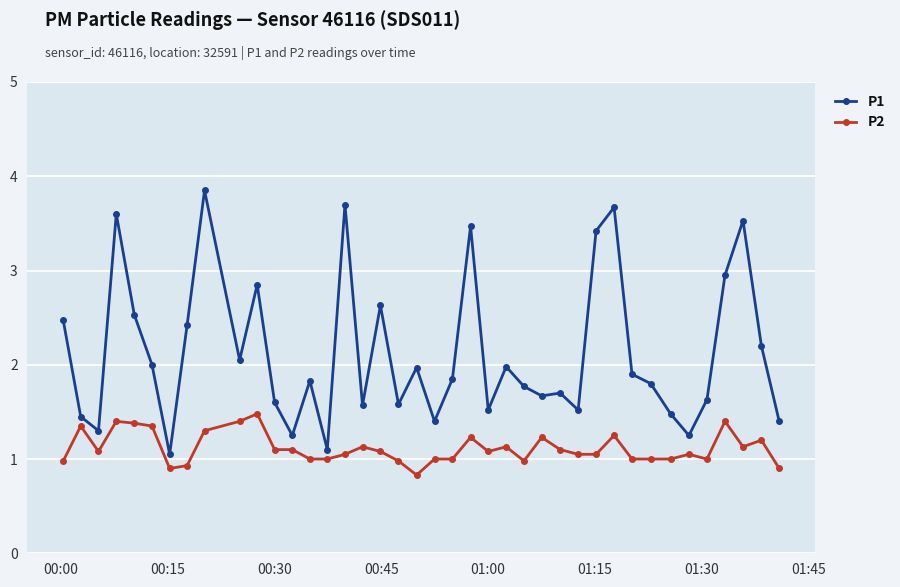

Which series has the largest total across all categories?

P1